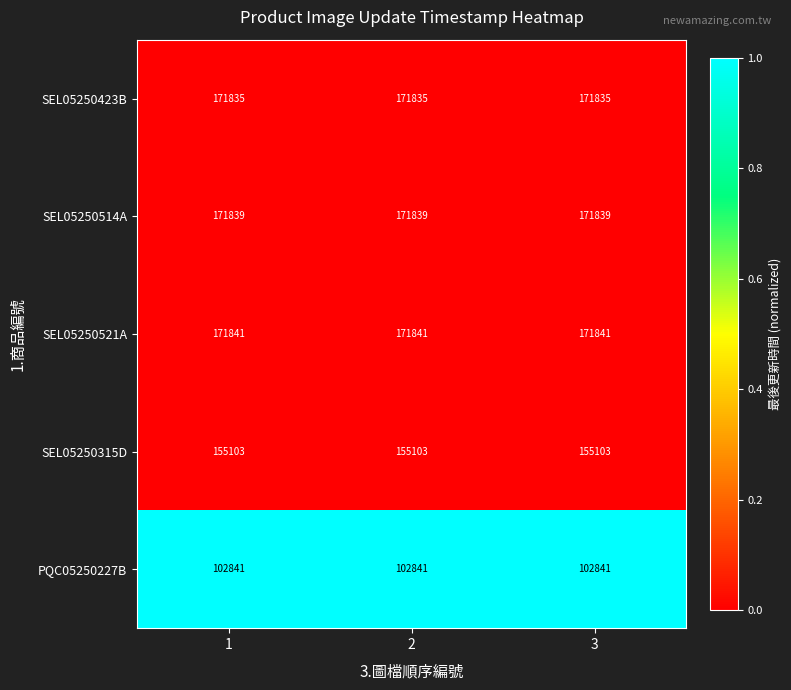

Rank the series at 1 from highest to lowest value.

SEL05250521A, SEL05250514A, SEL05250423B, SEL05250315D, PQC05250227B